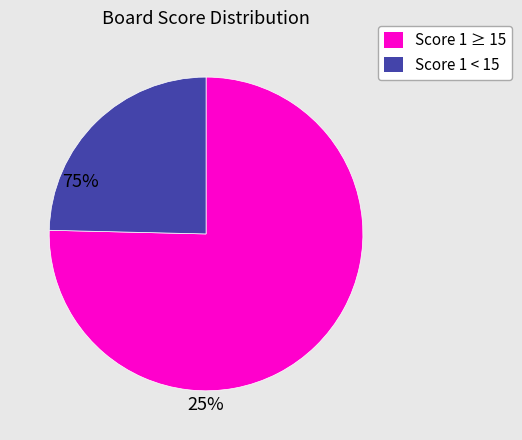

Is there a majority slice in this chart?

Yes